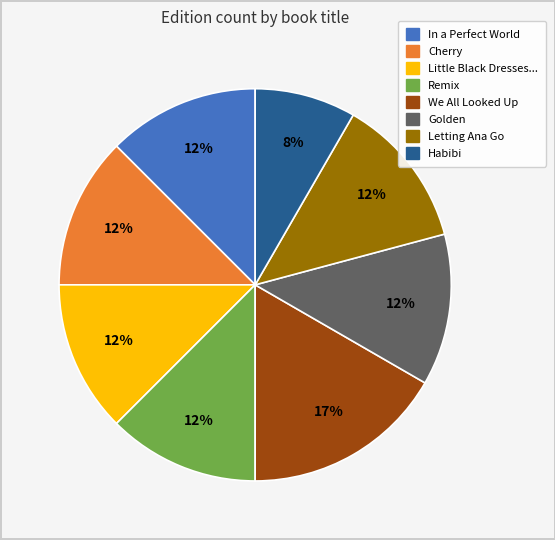

Does any single category account for the majority?

No